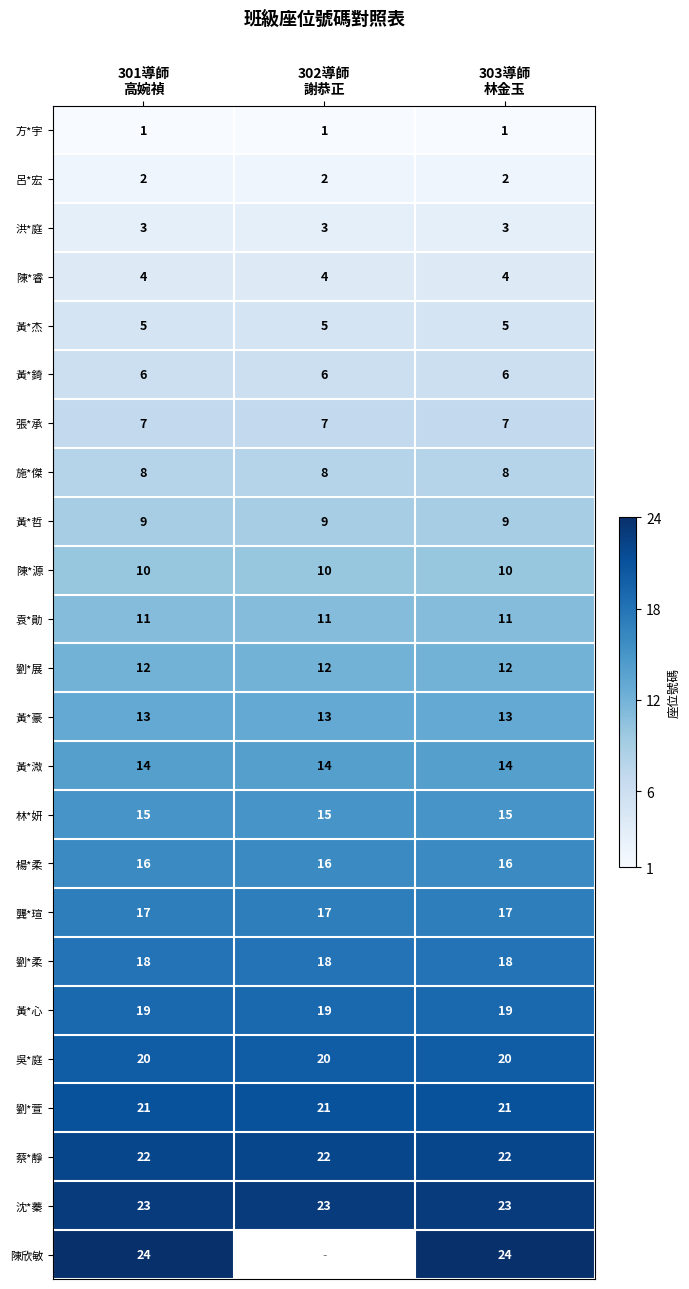

Which label corresponds to the smallest value in the chart?

301導師
高婉禎